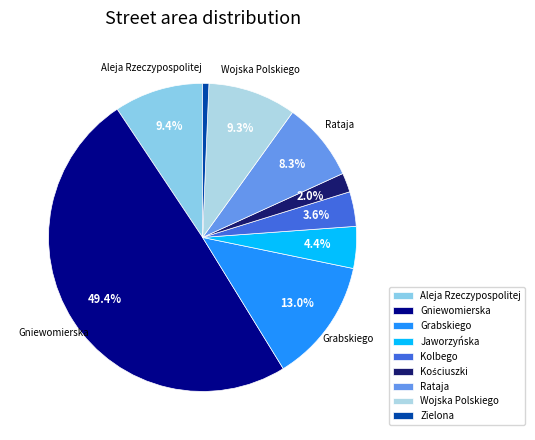

Count the number of slices in the pie.

9